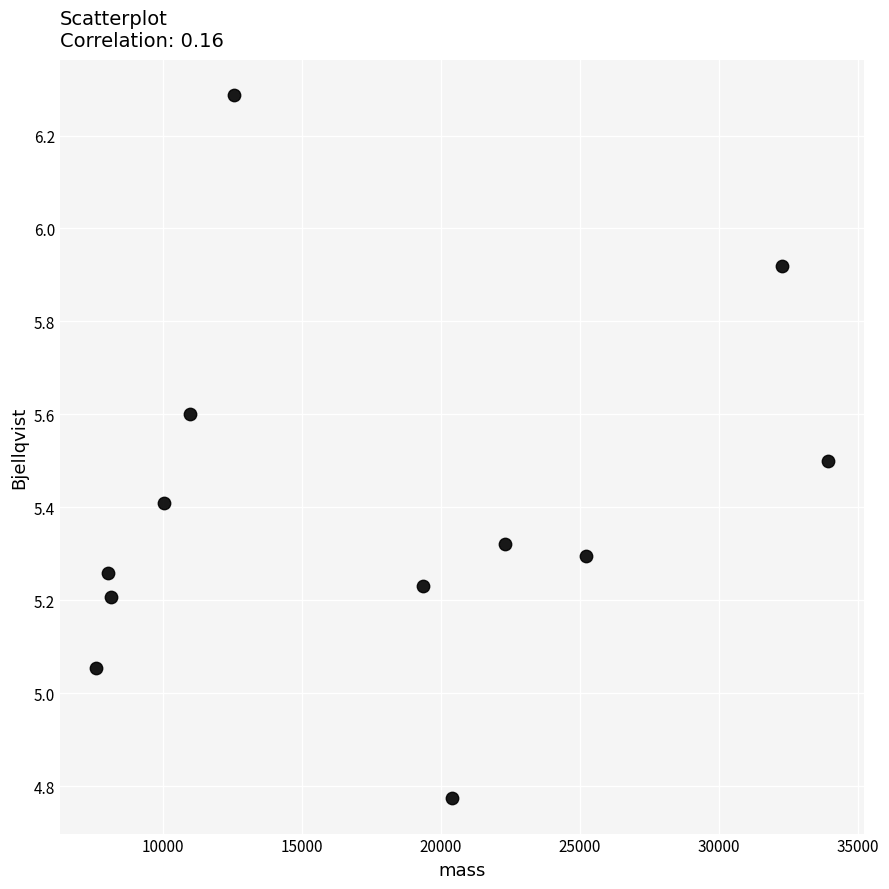

What is the average X value?

17577.1